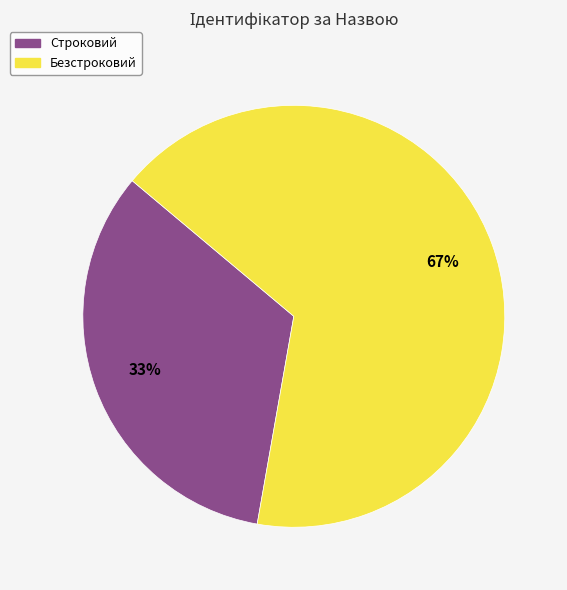

To the nearest percent, what is the average slice percentage?

50%